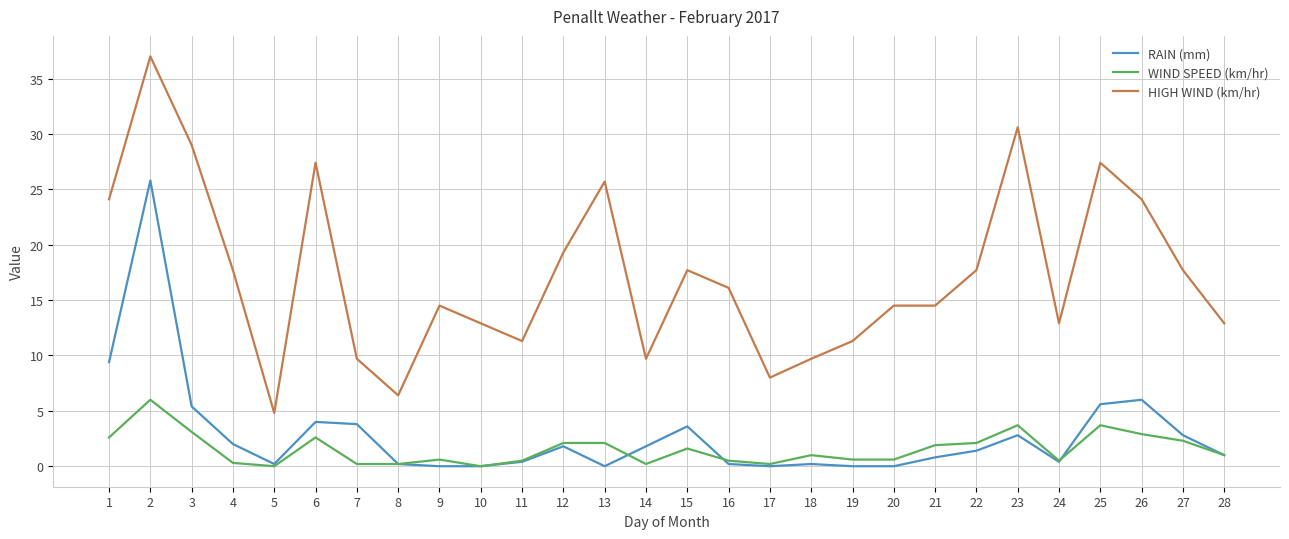

Rank the series at 26 from lowest to highest value.

WIND SPEED (km/hr), RAIN (mm), HIGH WIND (km/hr)